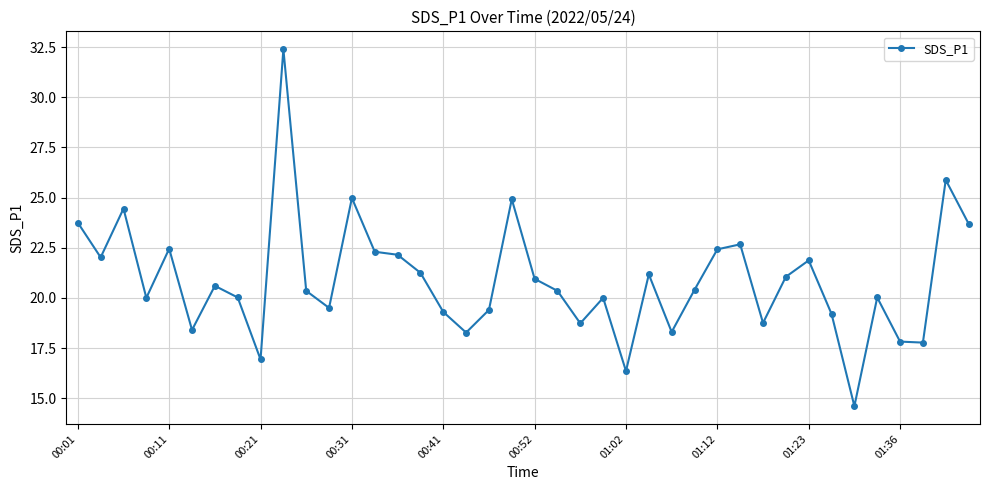

What is the value of the 22nd point from the left?

20.4